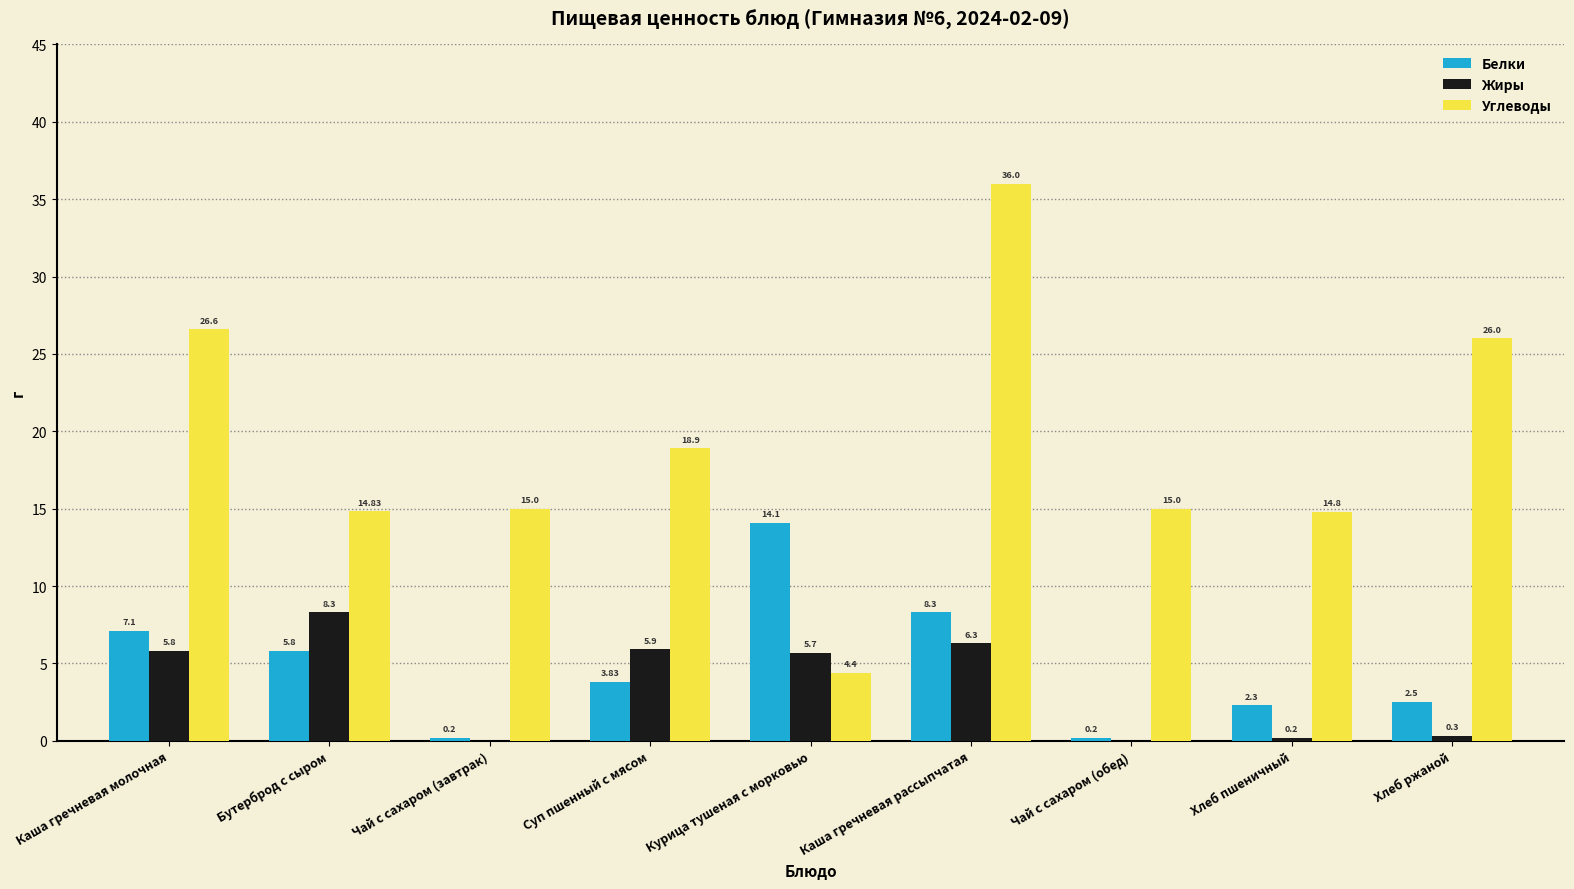

True or false: Белки has a value of 9.6 at Бутерброд с сыром.

False